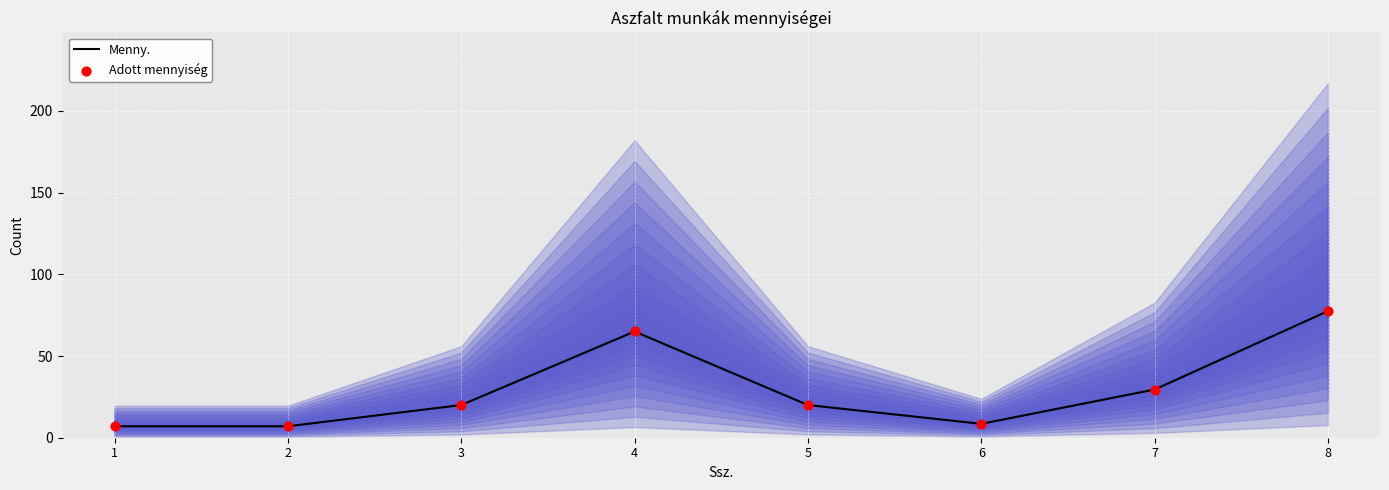

Which series has the largest Y range (max minus min)?

Menny.